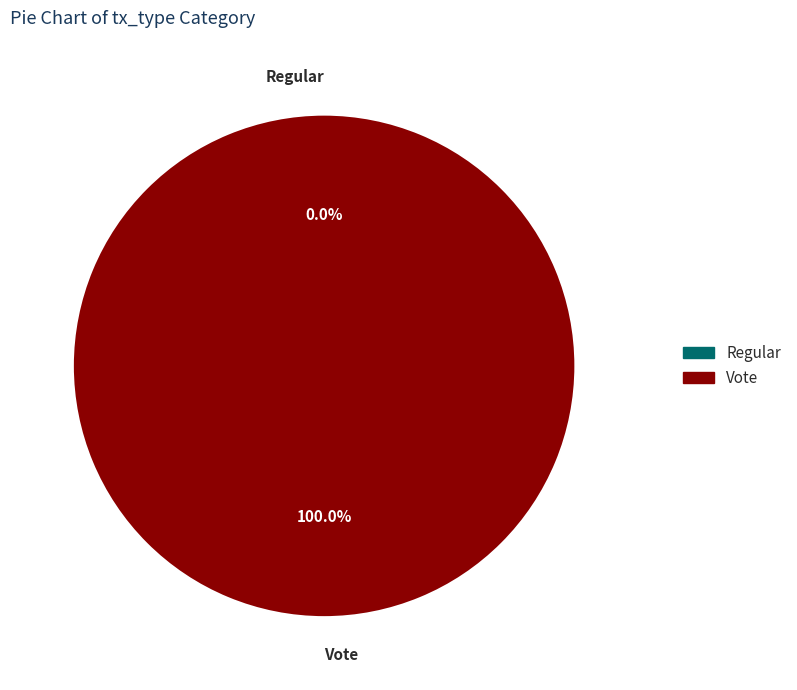

True or false: Vote accounts for 99% of the total.

False